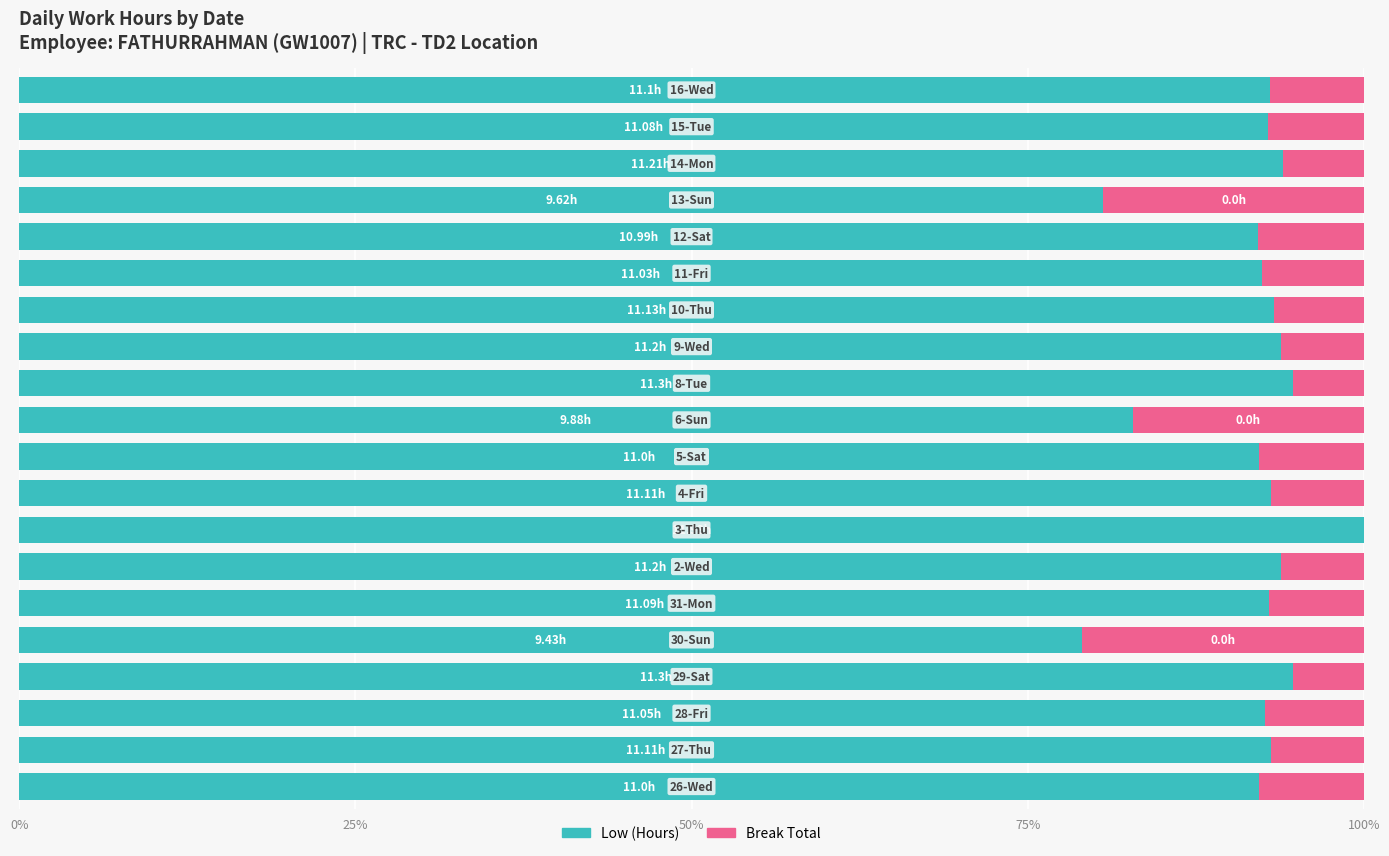

Count the number of categories in the chart.

20